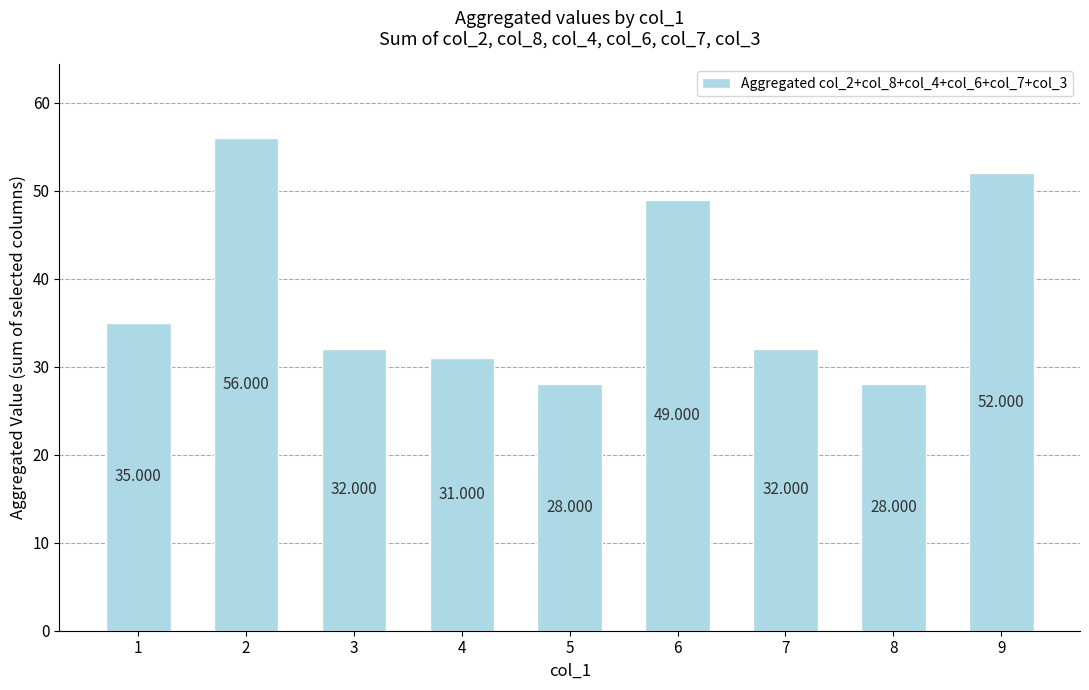

How many data points are less than 32?

3